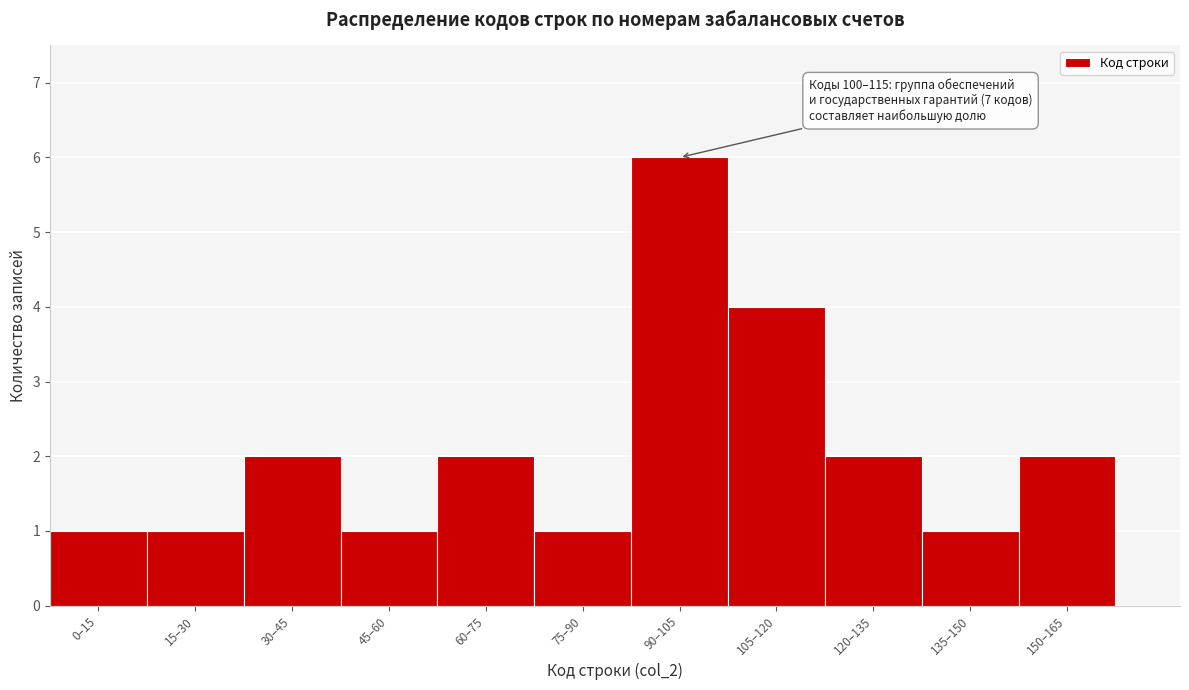

Reading left to right, transcribe all the data shown in this chart.

1	1	2	1	2	1	6	4	2	1	2